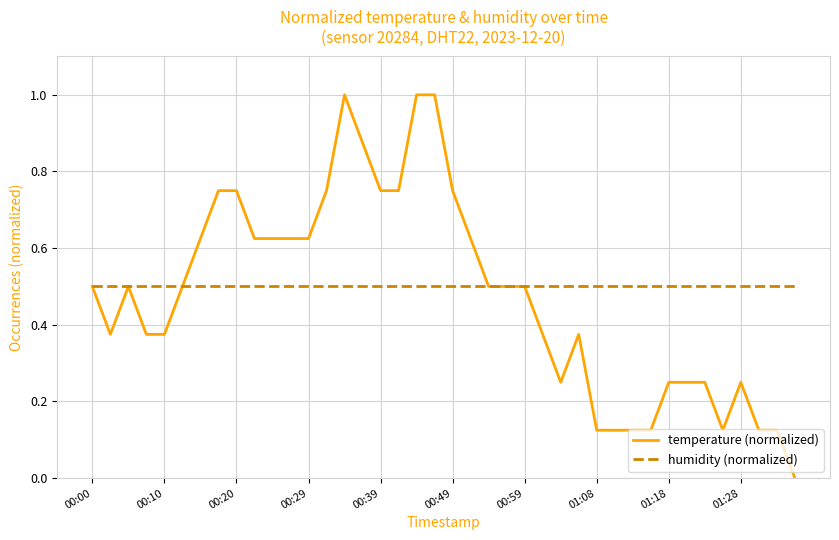

How many values in temperature (normalized) are above zero?

39